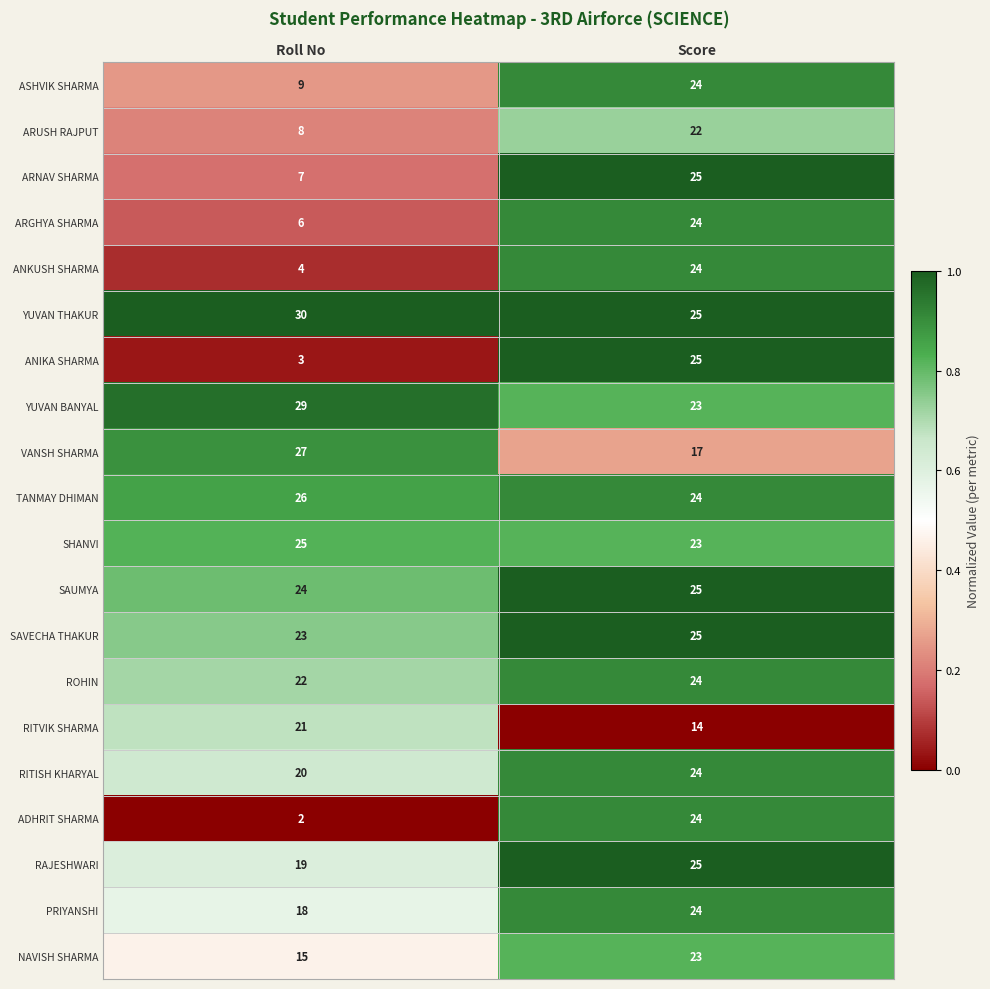

At which label does VANSH SHARMA reach its peak?

Roll No